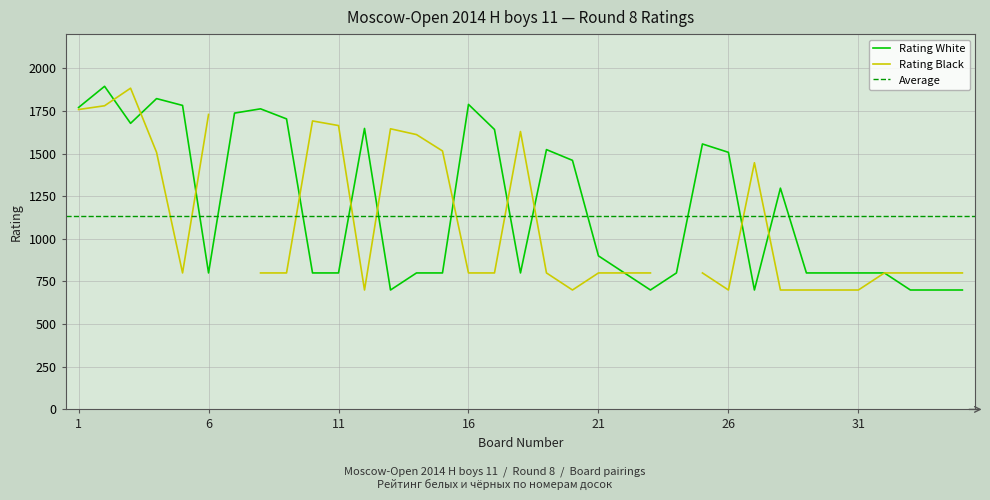

The value at 3 is 1677. True or false?

True